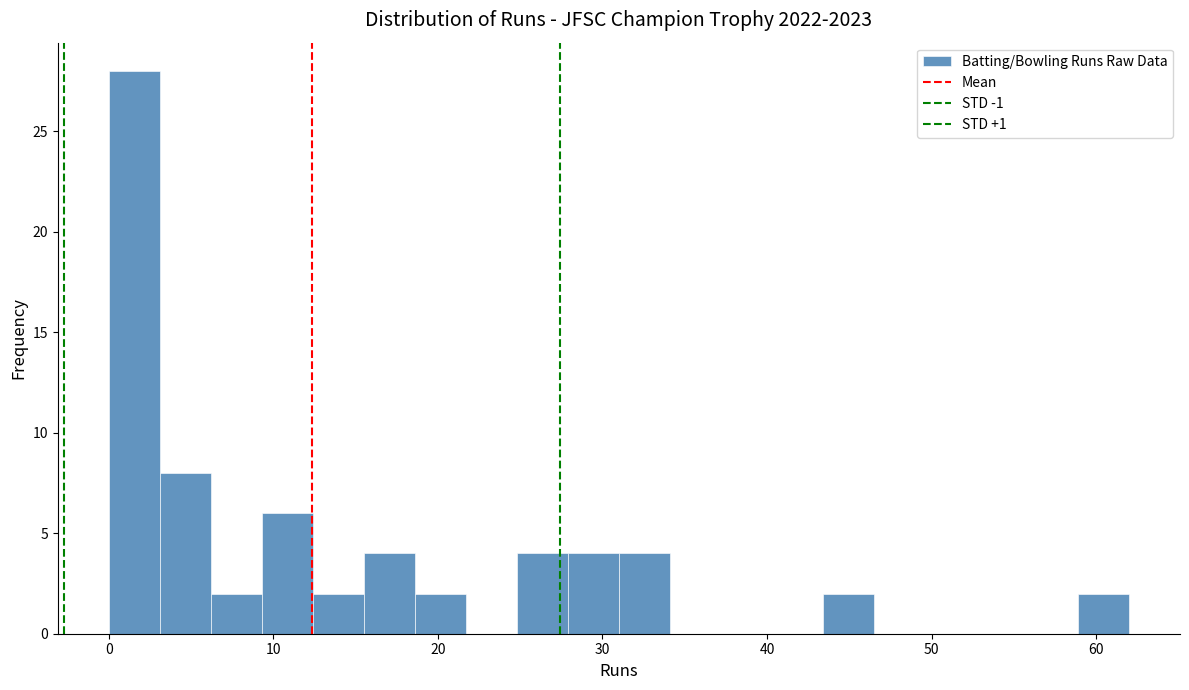

Read against the x-axis, roughly where is the centre of the tallest bar?

2